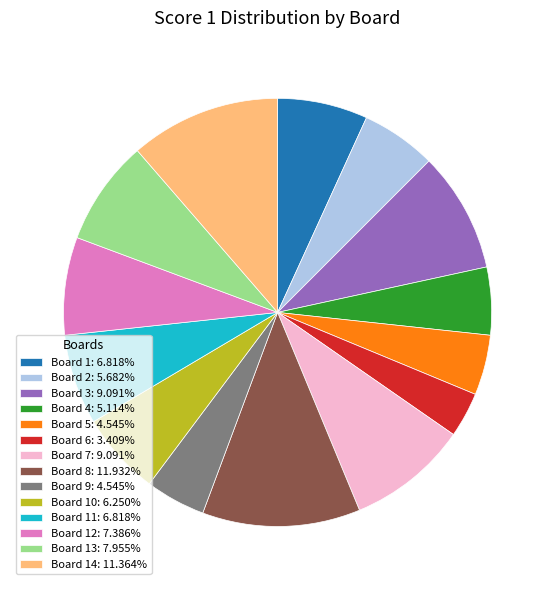

Is there any slice that represents more than half of the pie?

No